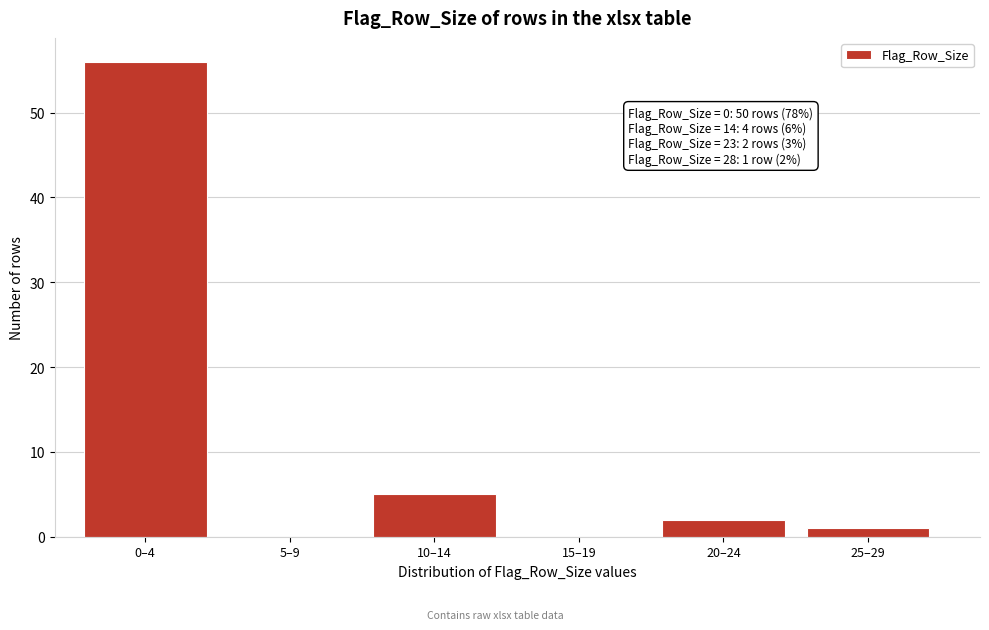

Reading left to right, transcribe all the data shown in this chart.

0–4=56	5–9=0	10–14=5	15–19=0	20–24=2	25–29=1